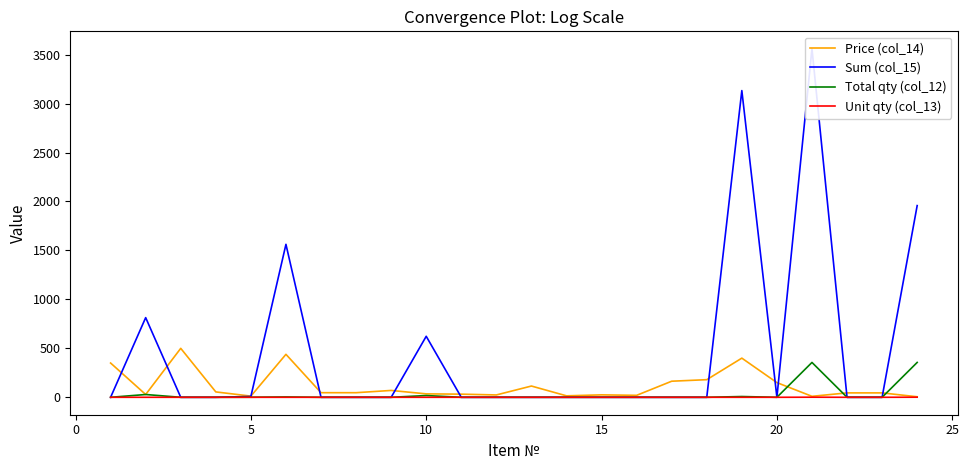

What is the maximum value for Total qty (col_12)?

356.0